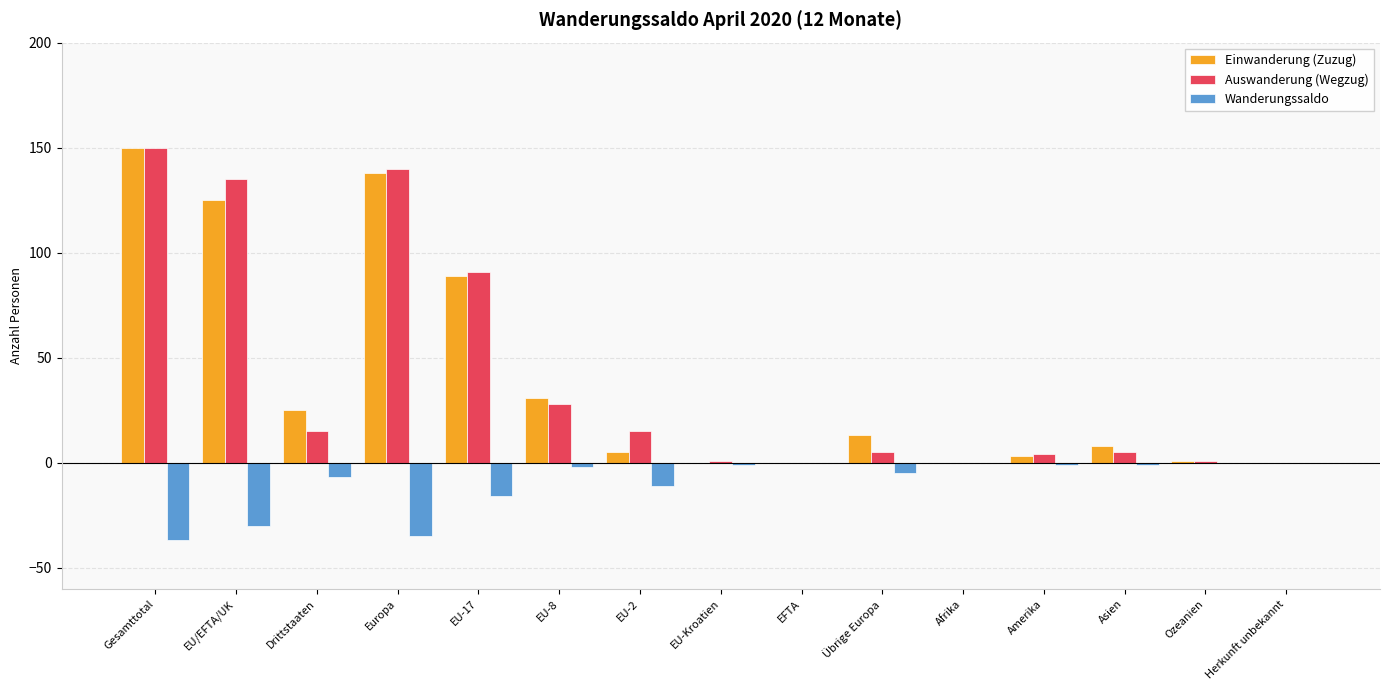

Where is Wanderungssaldo nearest to the value -18?

EU-17